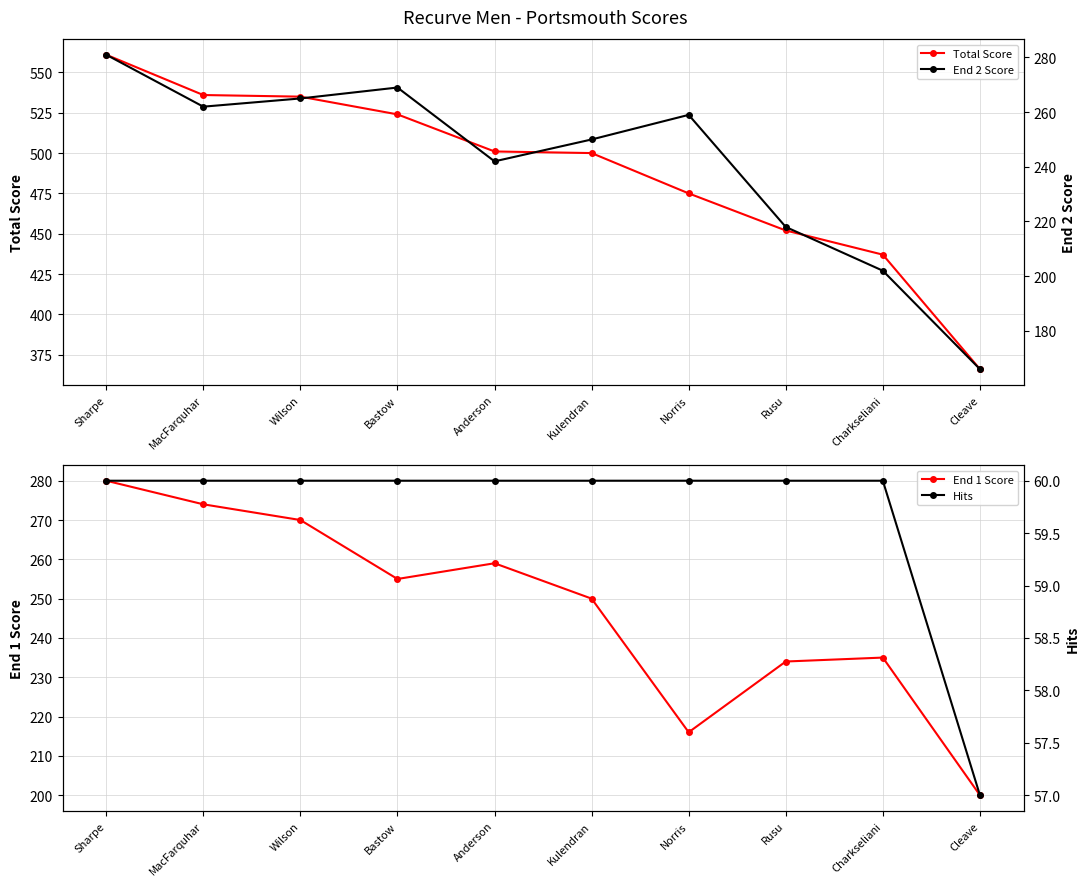

Where is the first local minimum for End 2 Score?

MacFarquhar